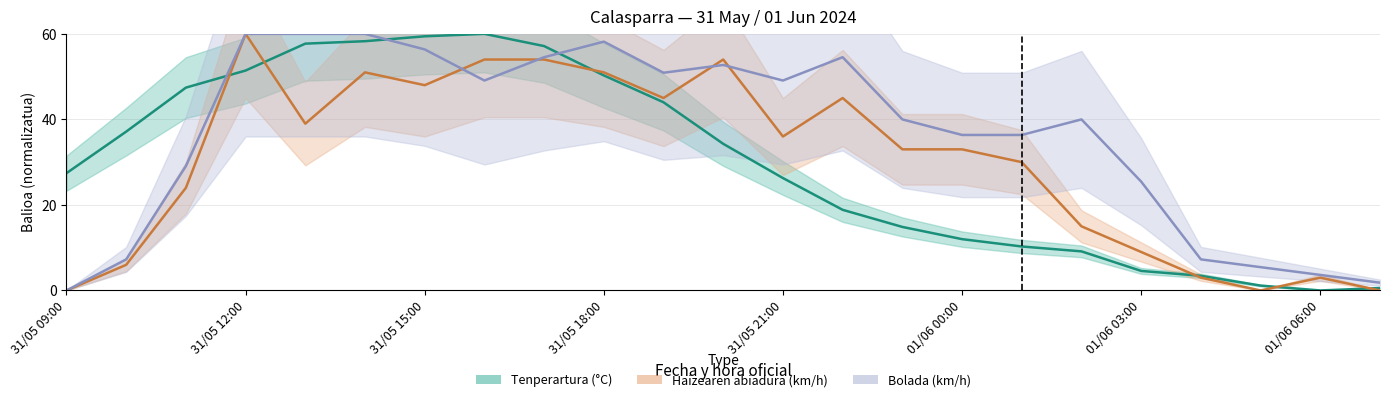

List the labels in order of Haizearen abiadura (km/h) value, largest first.

31/05 12:00, 31/05 16:00, 31/05 17:00, 31/05 20:00, 31/05 14:00, 31/05 18:00, 31/05 15:00, 31/05 19:00, 31/05 22:00, 31/05 13:00, 31/05 21:00, 31/05 23:00, 01/06 00:00, 01/06 01:00, 31/05 11:00, 01/06 02:00, 01/06 03:00, 31/05 10:00, 01/06 04:00, 01/06 06:00, 31/05 09:00, 01/06 05:00, 01/06 07:00